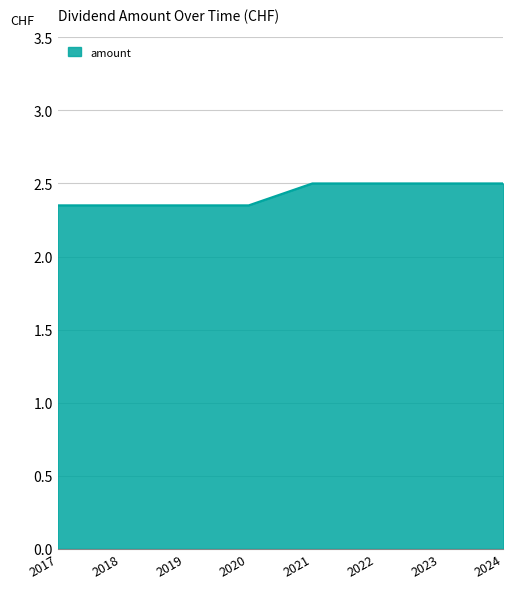

The chart shows a value of 1.5 at 2020. True or false?

False